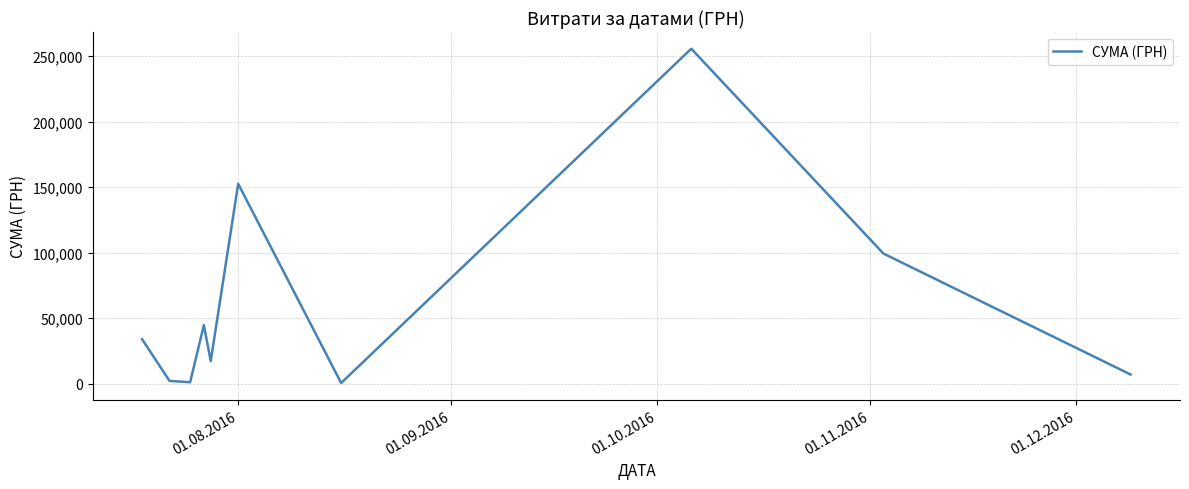

What is the maximum value shown in the chart?

255550.2